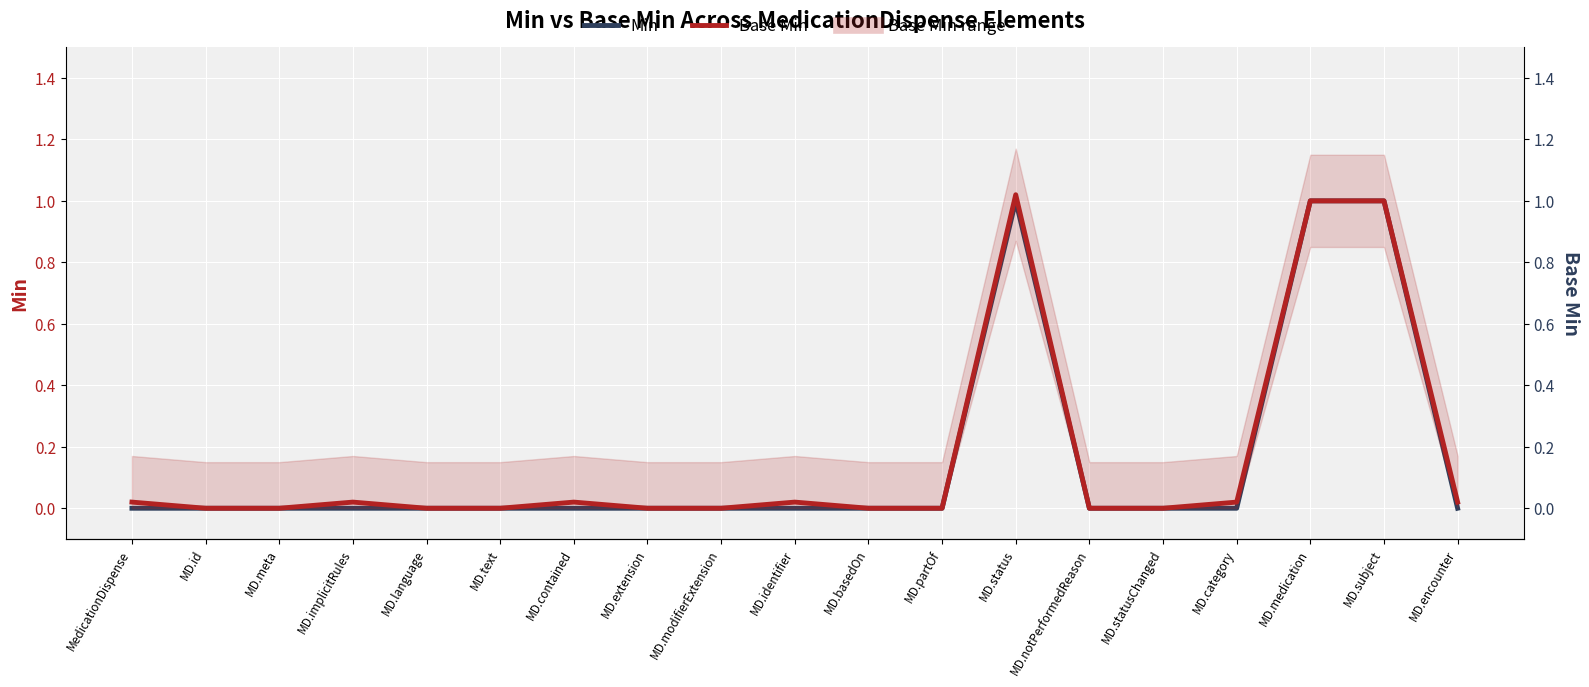

Rank the categories by Min value from lowest to highest.

MedicationDispense, MD.id, MD.meta, MD.implicitRules, MD.language, MD.text, MD.contained, MD.extension, MD.modifierExtension, MD.identifier, MD.basedOn, MD.partOf, MD.notPerformedReason, MD.statusChanged, MD.category, MD.encounter, MD.status, MD.medication, MD.subject